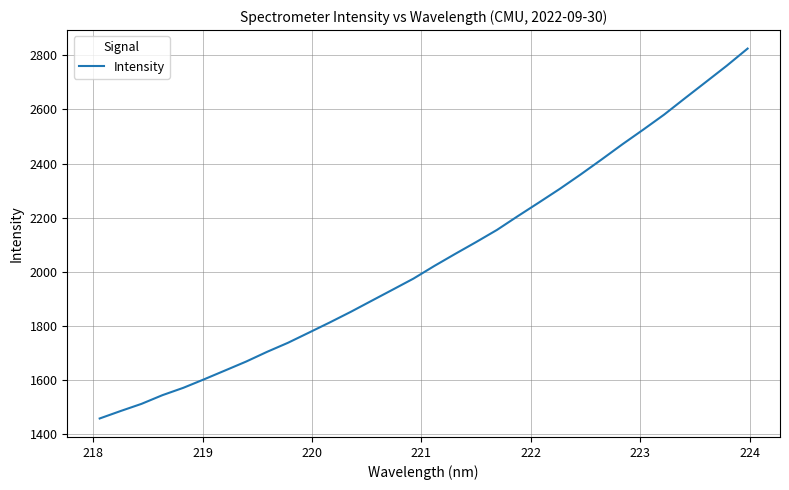

What is the difference between the maximum and minimum values?

1367.3